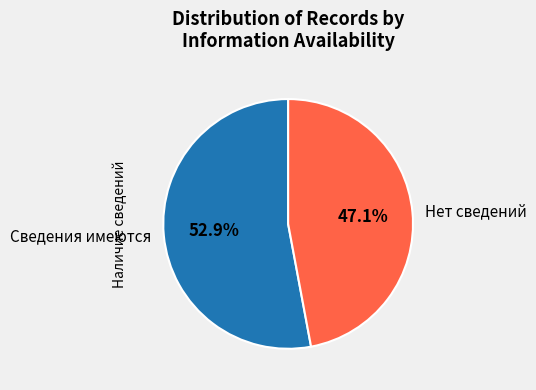

Combined, what portion of the pie is Сведения имеются and Нет сведений?

100.0%